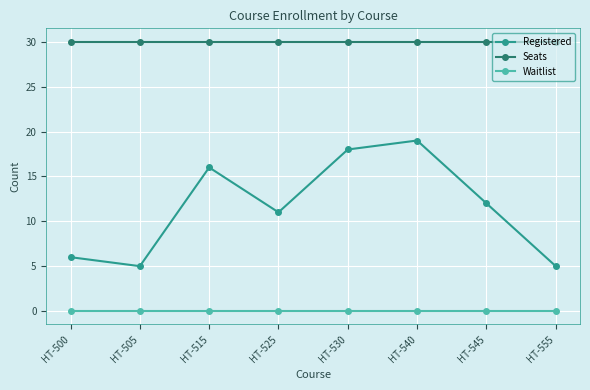

List the series in order of their peak value, highest first.

Seats, Registered, Waitlist